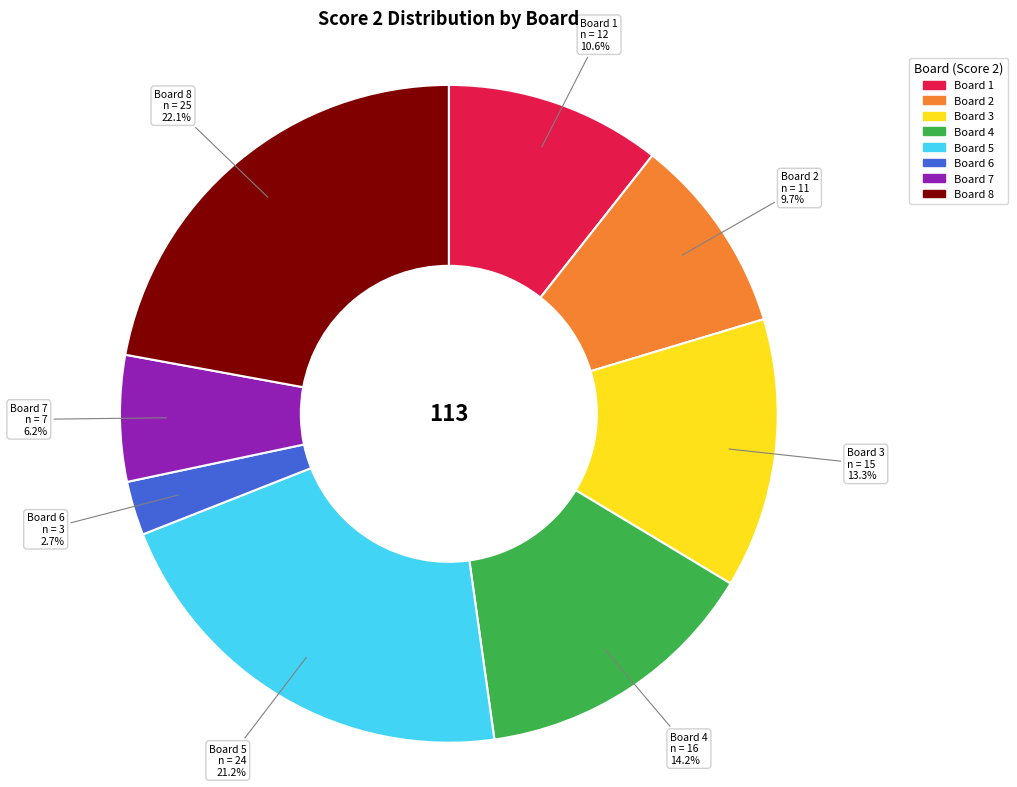

Rank the categories by value from highest to lowest.

Board 8, Board 5, Board 4, Board 3, Board 1, Board 2, Board 7, Board 6